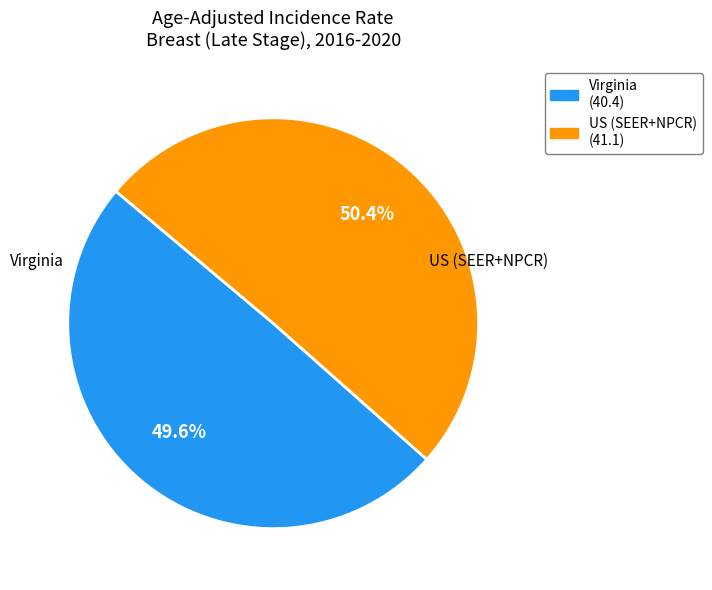

What portion of the pie excludes Virginia?

50.4%